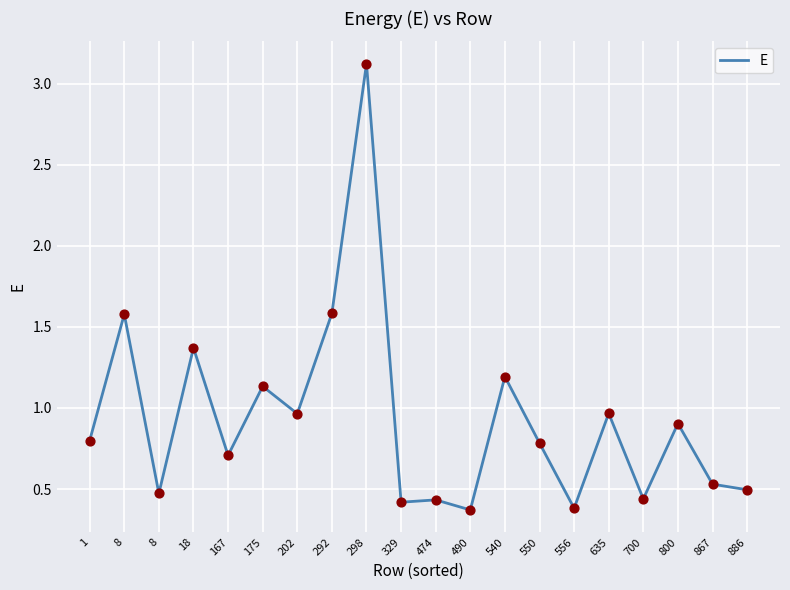

What is the ratio of the value at 474 to the value at 8?

0.3